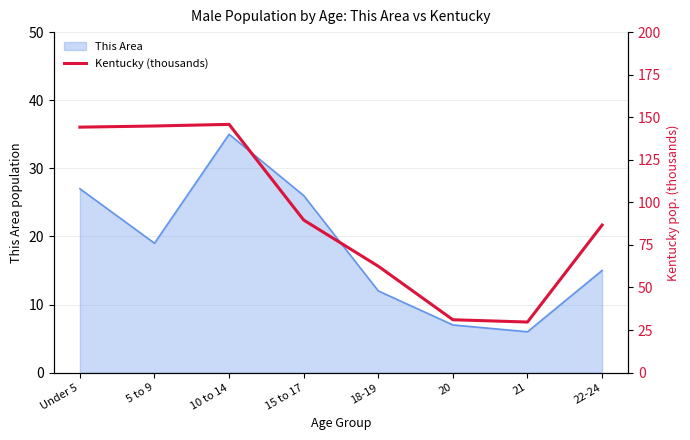

How many values exceed 89?

4